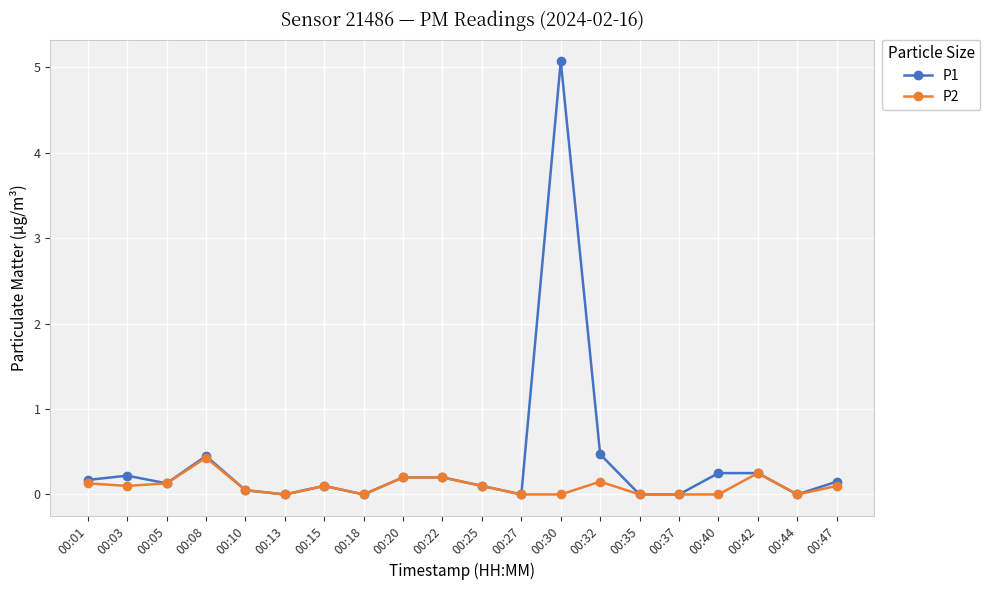

Rank the series by their average value, from lowest to highest.

P2, P1